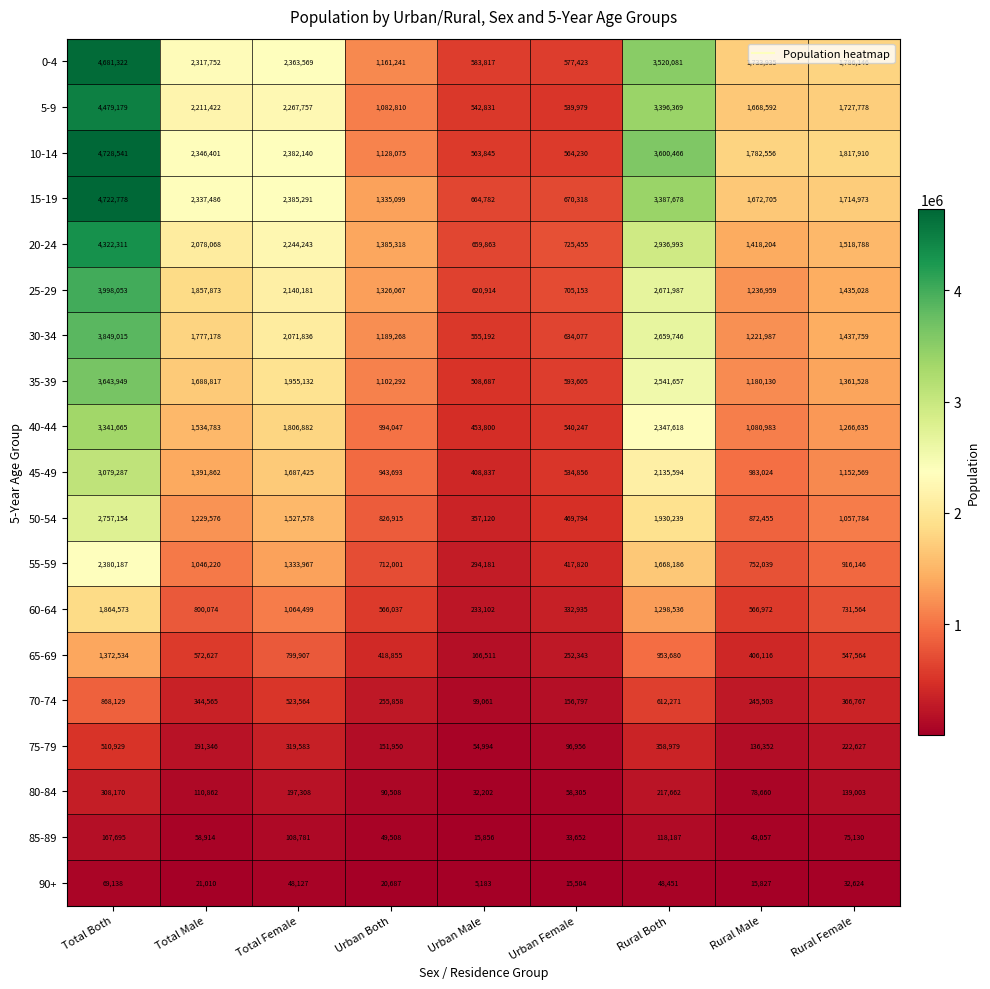

At how many categories does at least one series exceed 4267747?

1